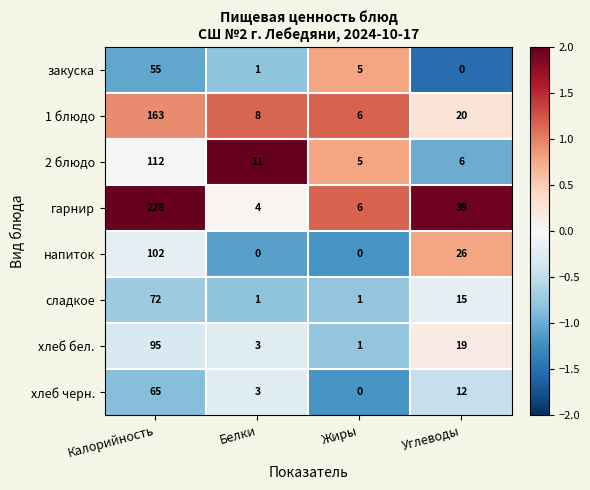

What is the average value of the хлеб черн. series?

20